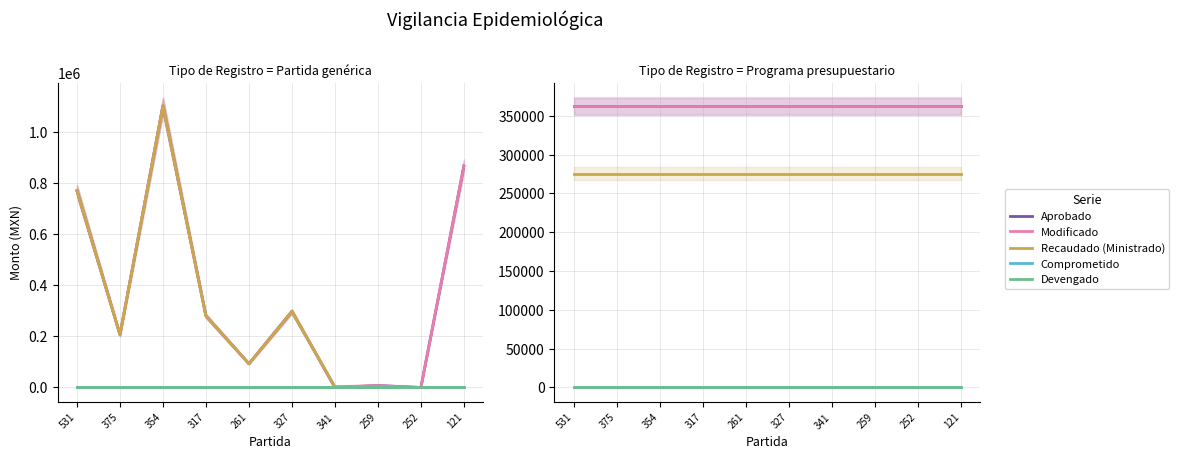

True or false: Comprometido has more than 2 interior local peaks.

False